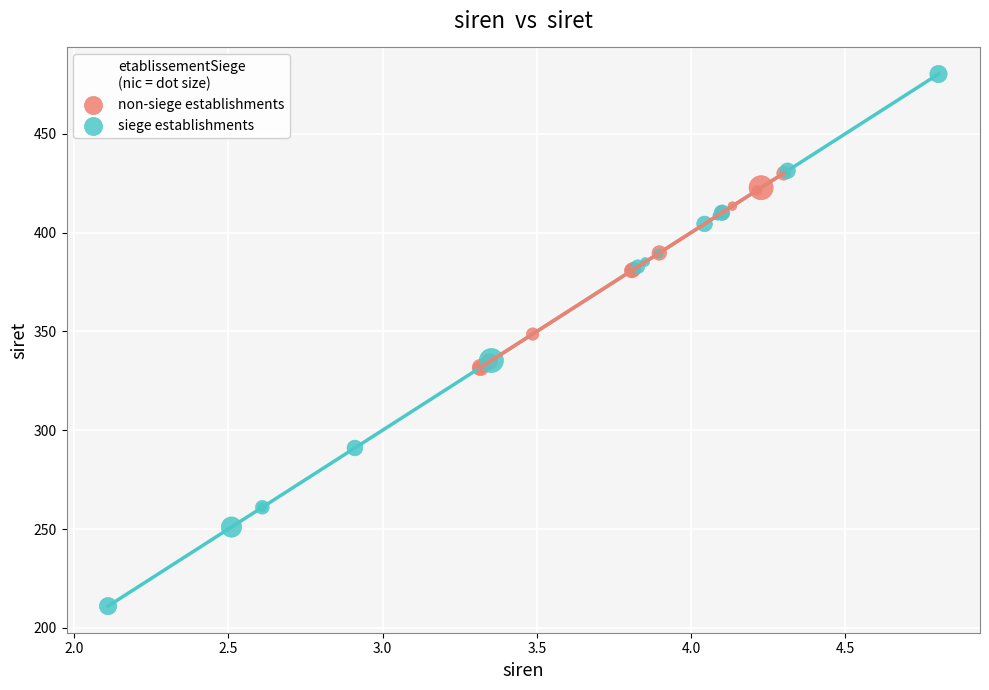

Which series contains the highest Y value?

siege establishments